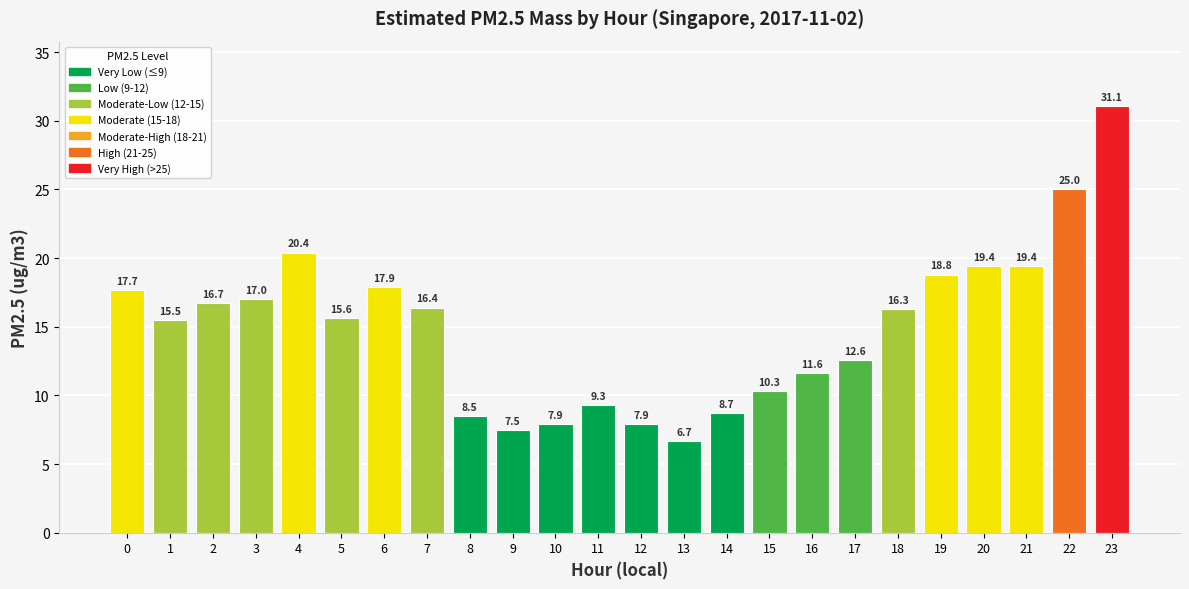

What is the change in value from 7 to 22?

+8.6